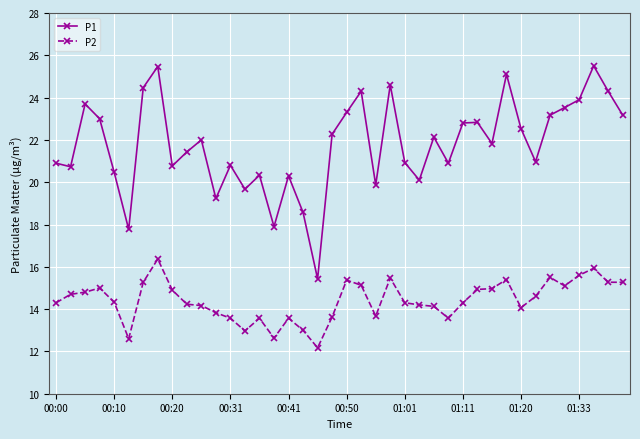

What is the sum of all P1 values?

871.0